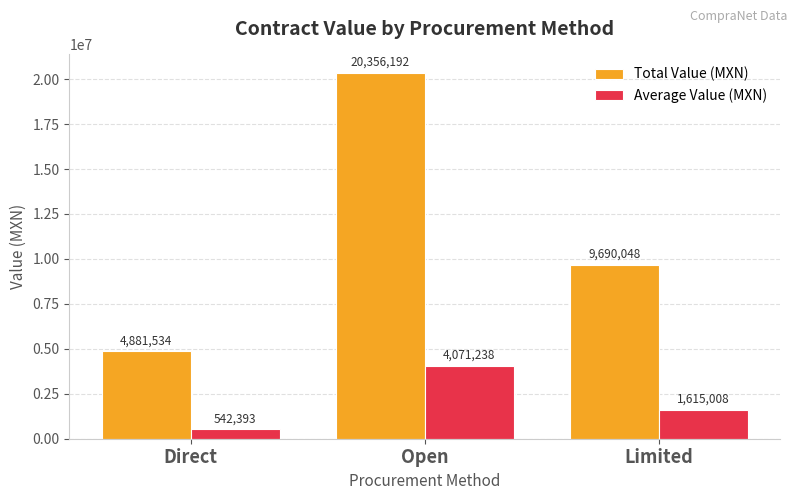

What are all the series names shown in the legend?

Total Value (MXN), Average Value (MXN)